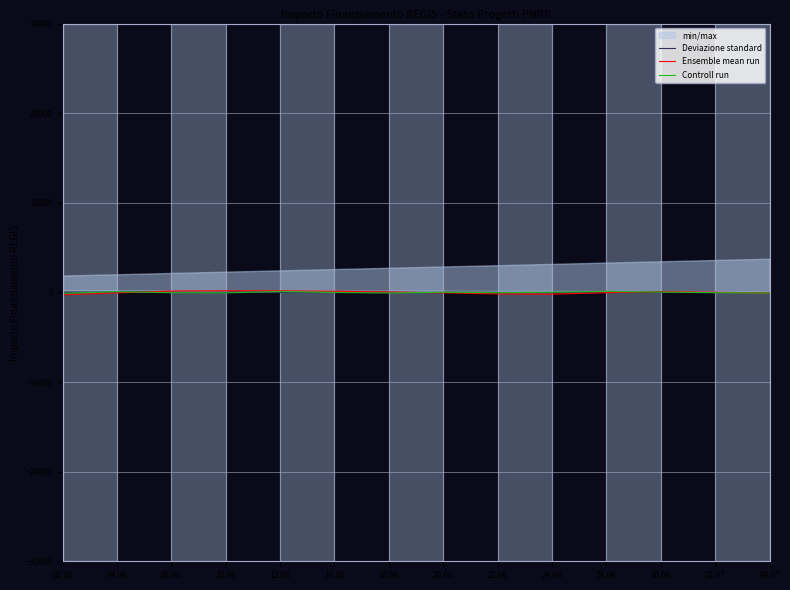

What is the smallest value displayed?

-264.8